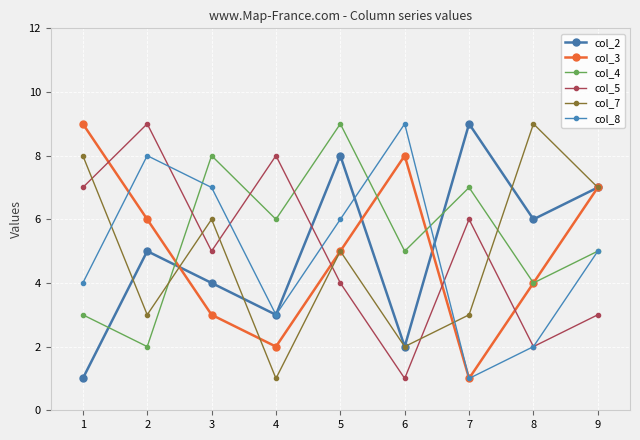

What is the maximum value shown in the chart?

9